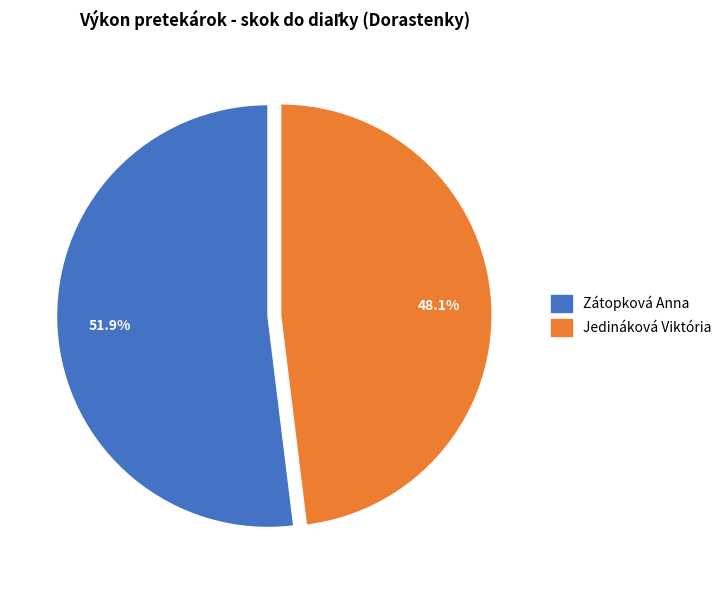

To the nearest percent, what is the difference between the Zátopková Anna and Jedináková Viktória slice percentages?

4%